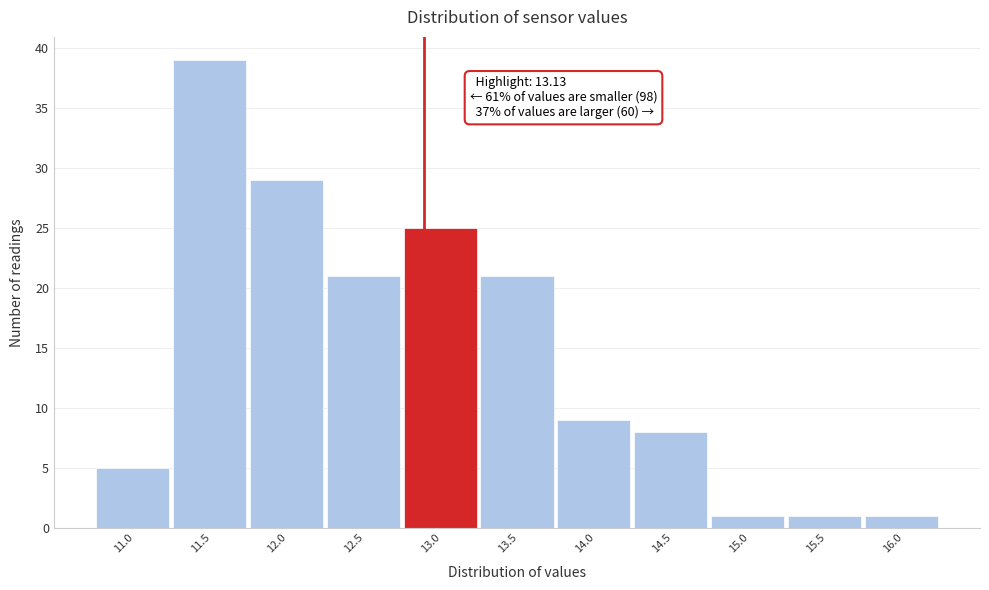

Reading left to right, list all the values displayed in this chart.

5	39	29	21	25	21	9	8	1	1	1